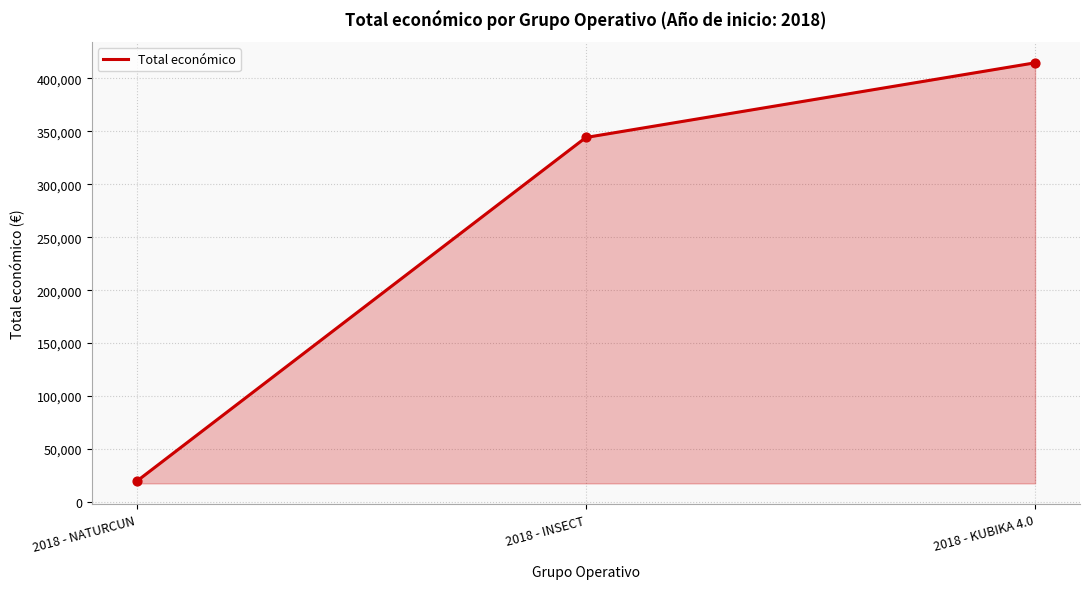

Between 2018 - NATURCUN and 2018 - KUBIKA 4.0, which is larger?

2018 - KUBIKA 4.0